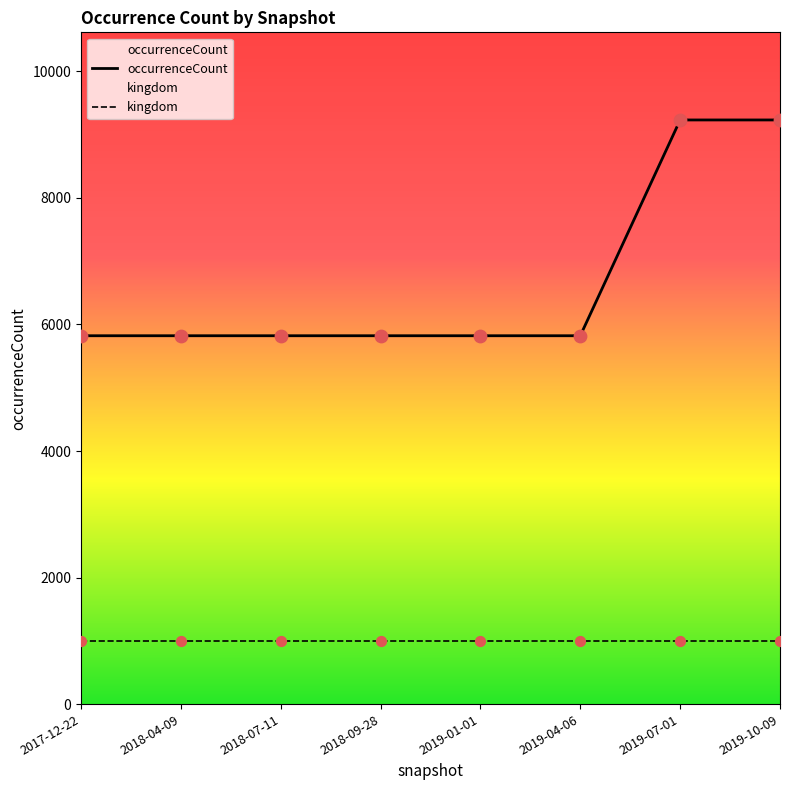

Which series has the widest spread of Y values?

occurrenceCount